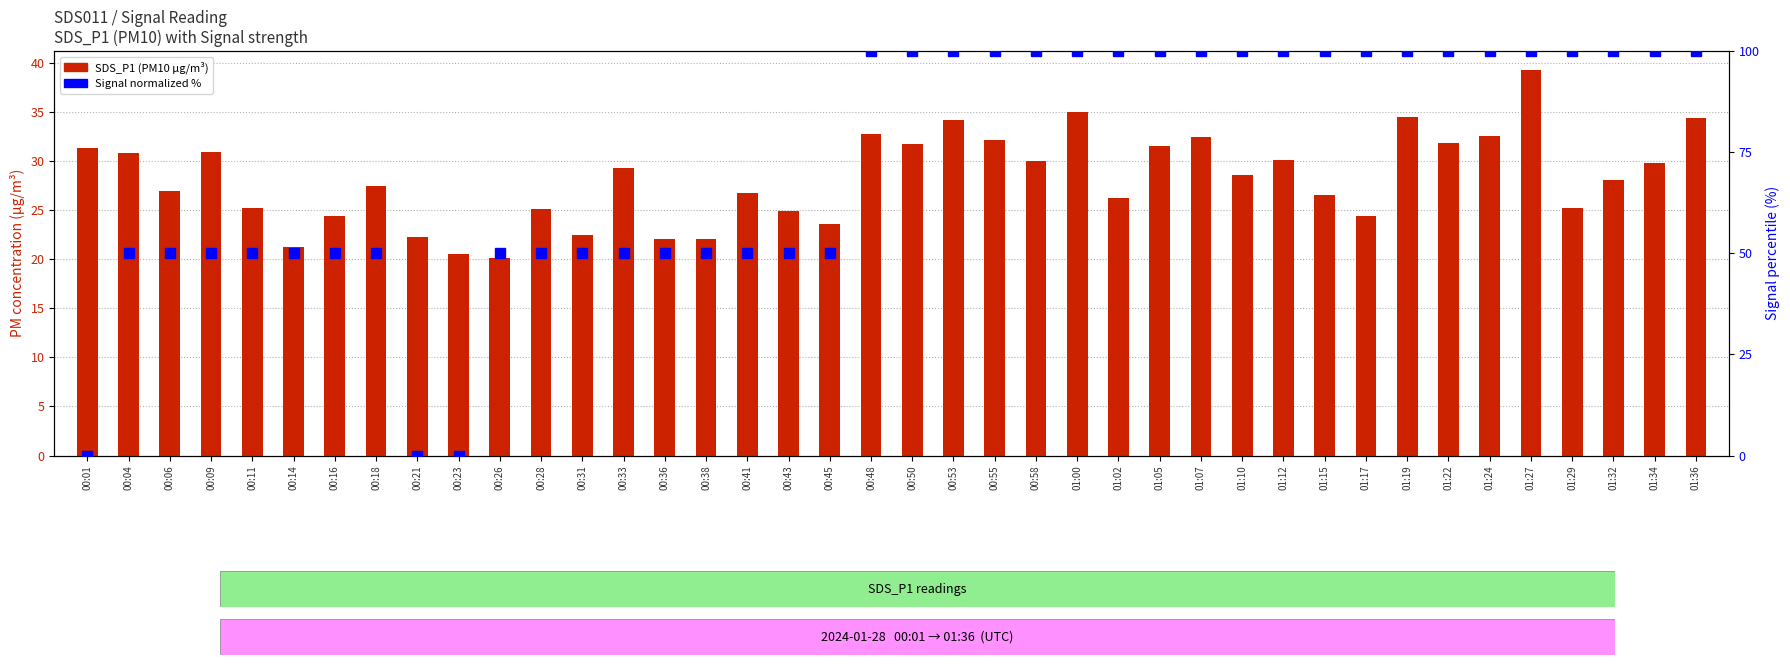

Between 00:11 and 00:28, which series saw the biggest shift?

SDS_P1 (PM10)